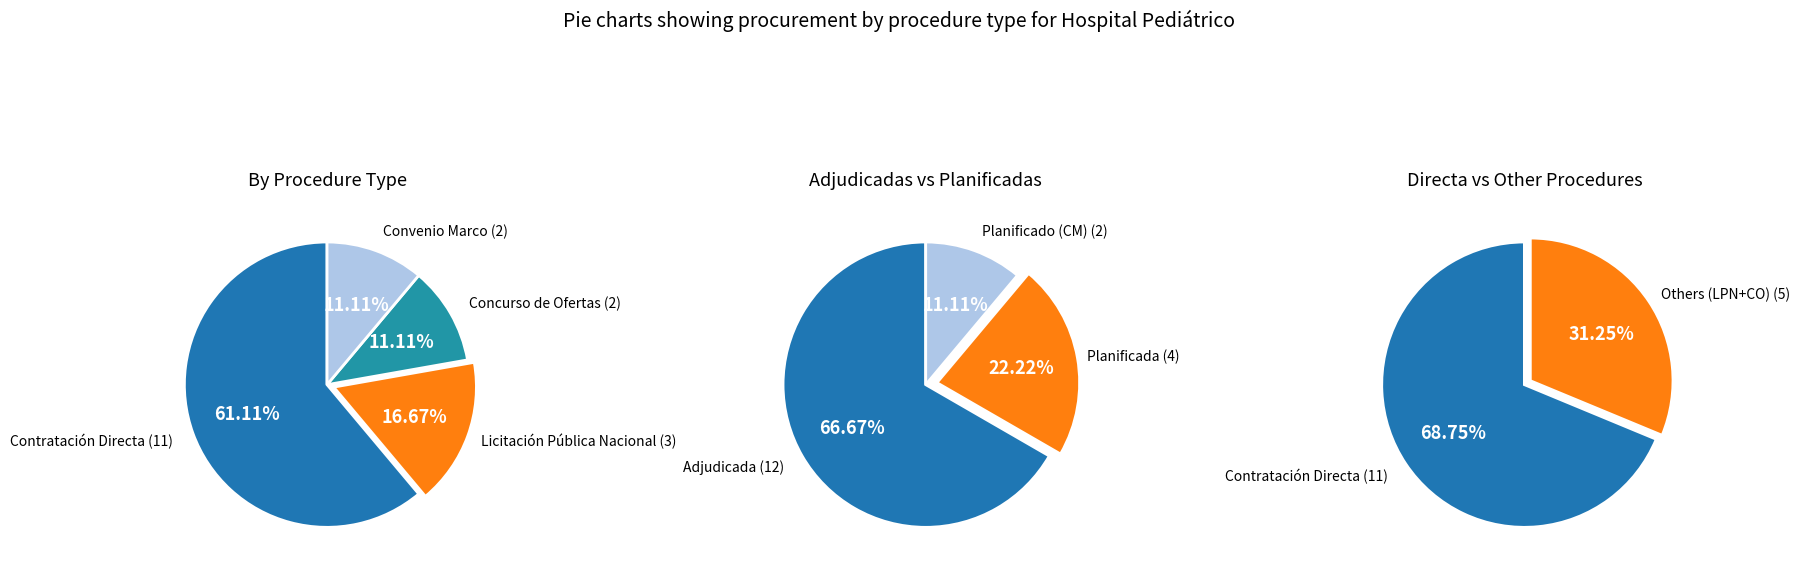

Does Contratación Directa represent more than half of the total?

Yes